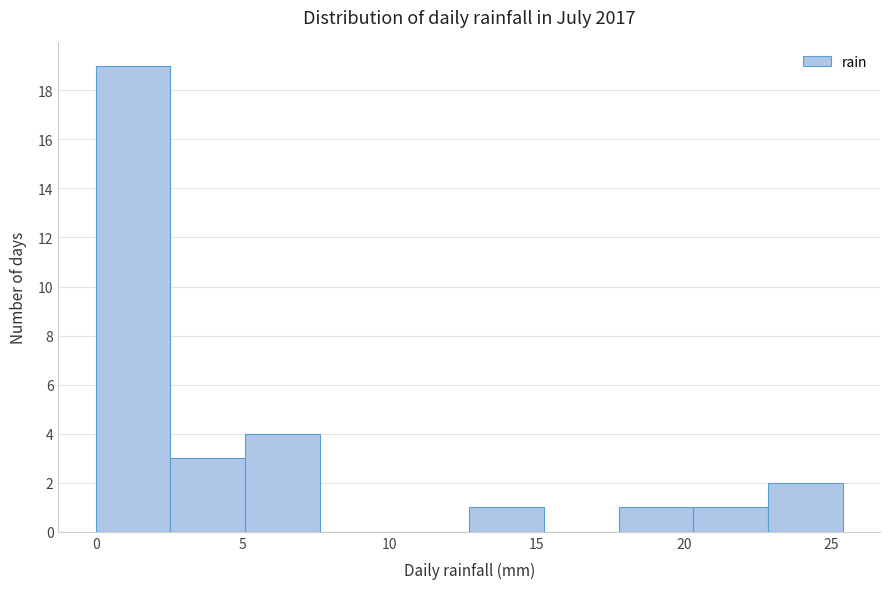

Which range on the x-axis has the tallest bar?

0.0 to 2.5